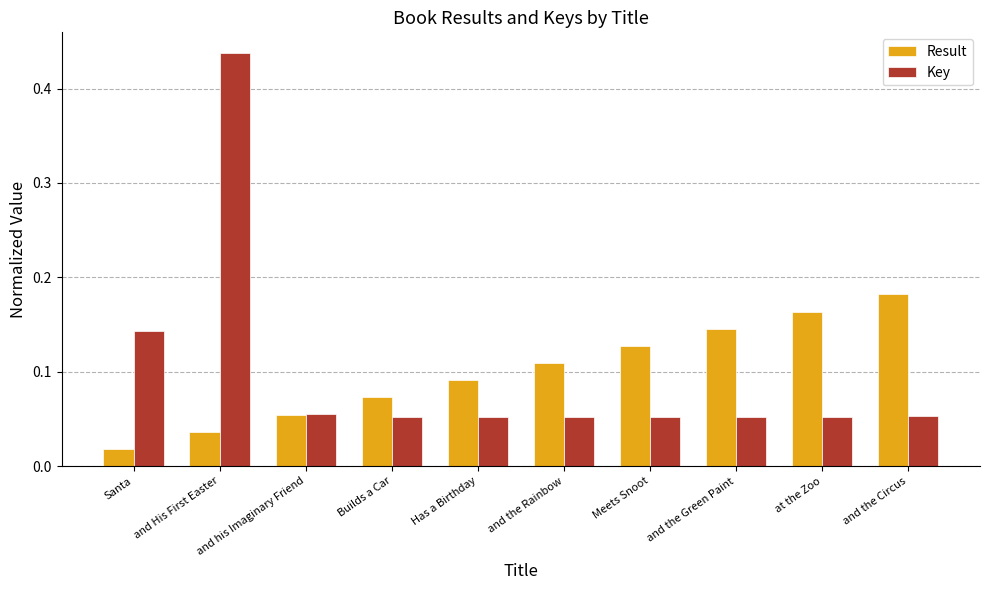

At which category does the chart reach its peak across all series?

and His First Easter